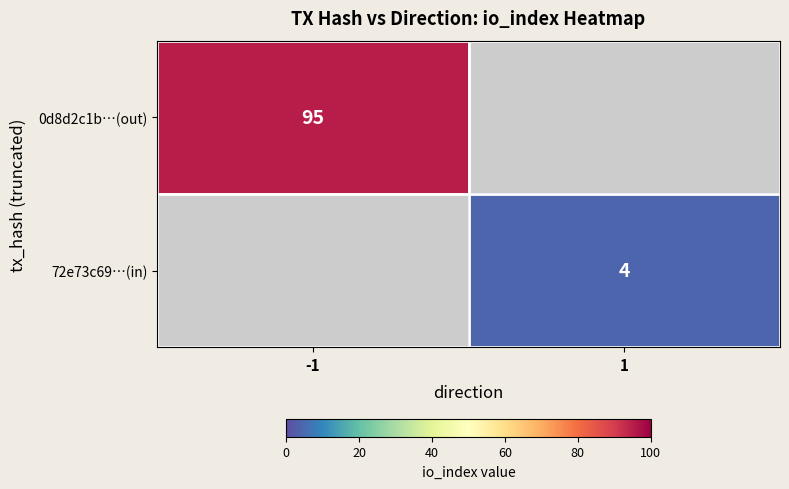

What is the smallest value displayed?

4.0